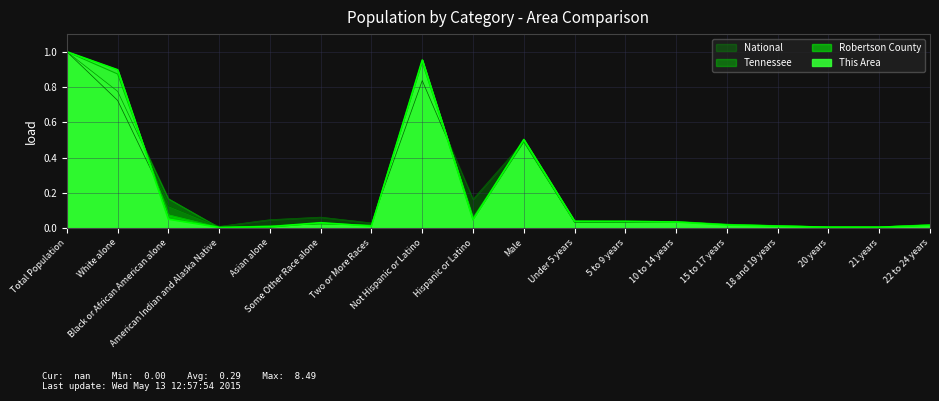

At which label is Robertson County closest to 0?

American Indian and Alaska Native